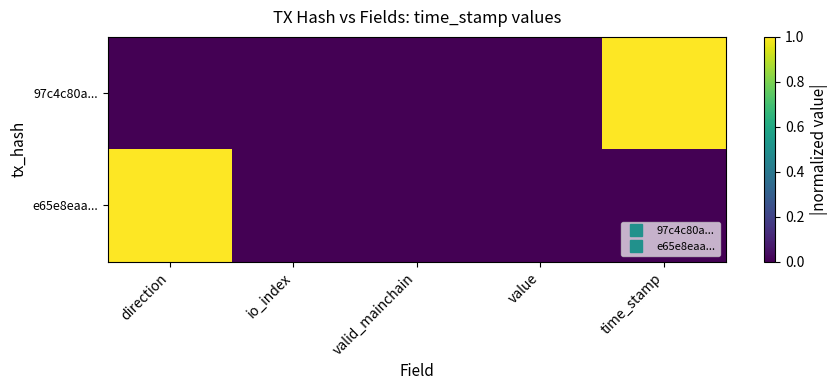

Reading left to right, extract all data points from this chart.

97c4c80a...: direction=0	io_index=0	valid_mainchain=0	value=0	time_stamp=1
e65e8eaa...: direction=1	io_index=0	valid_mainchain=0	value=0	time_stamp=0